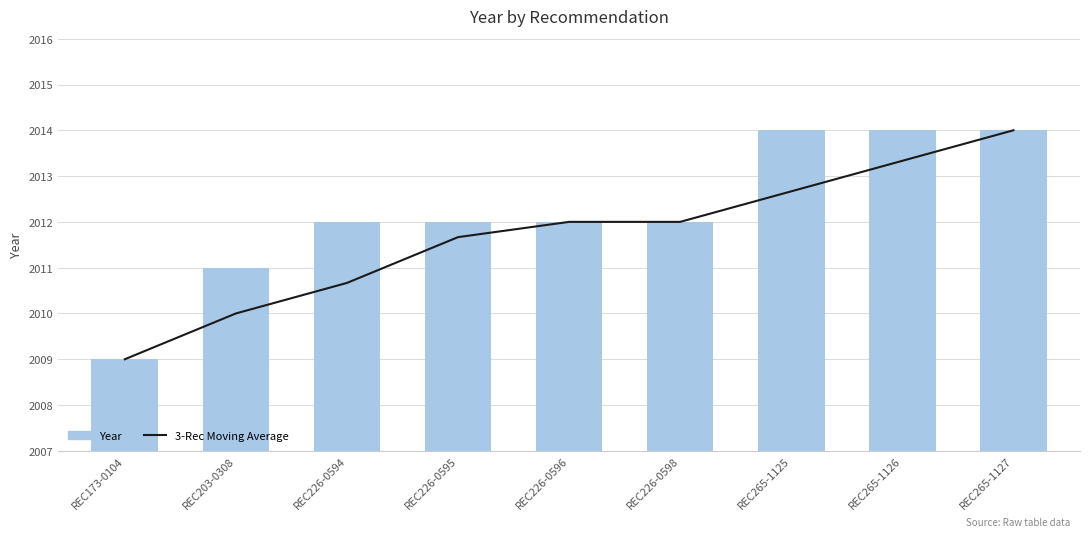

What is the total value across all series at REC265-1127?

4028.0